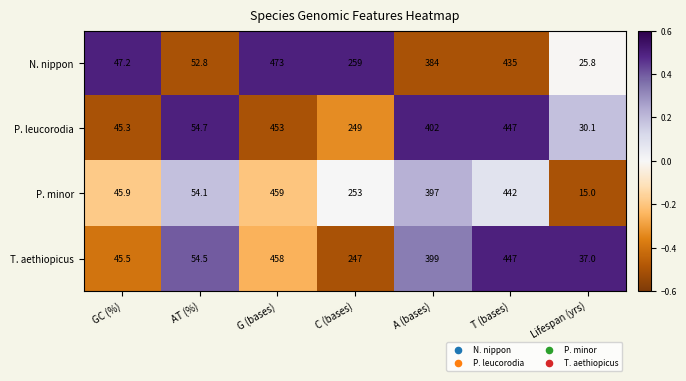

At how many categories does at least one series exceed 24?

7